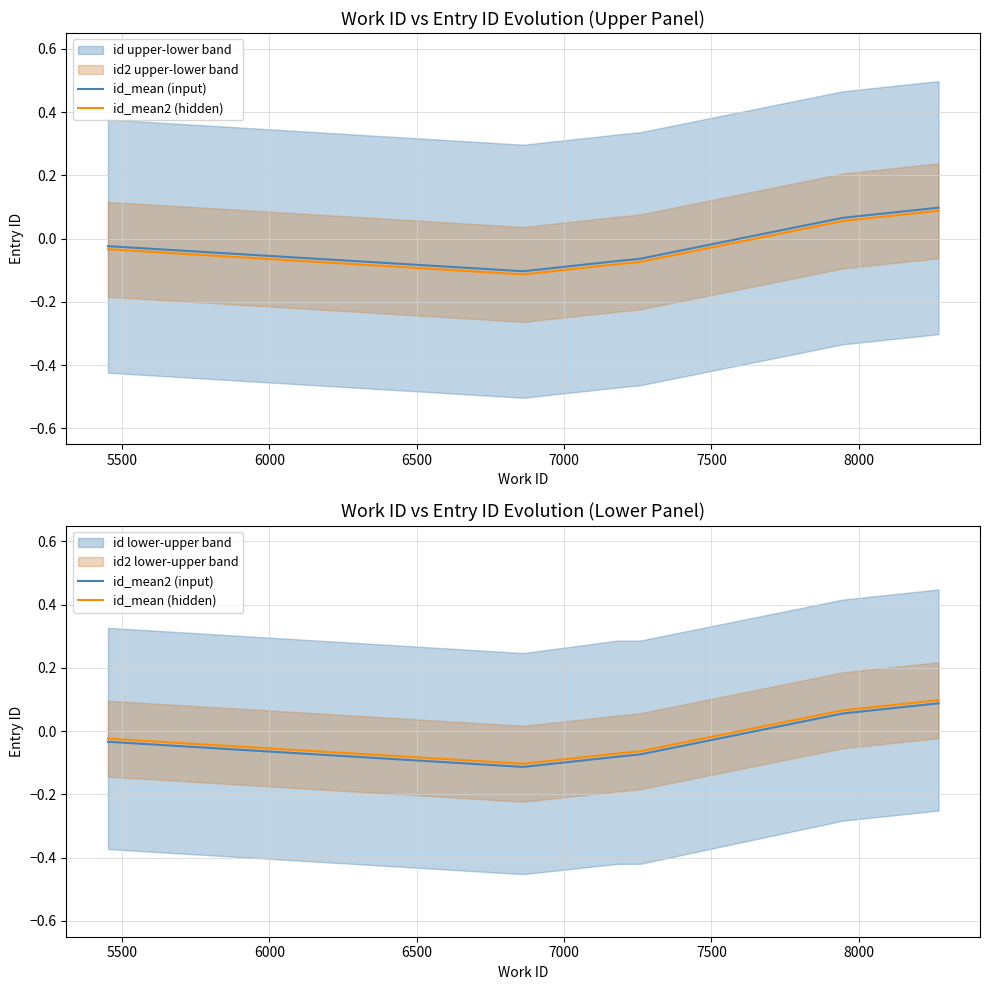

True or false: id_mean2 (hidden) and id_mean2 (input) cross at least once.

False